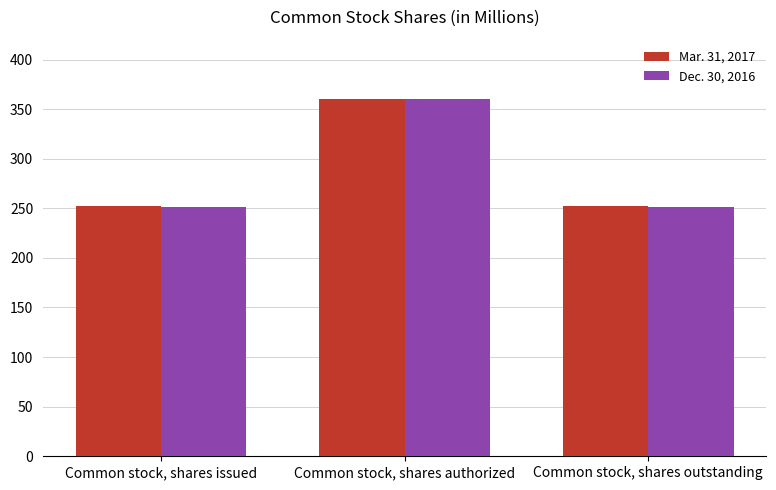

What is the lowest value of the Mar. 31, 2017 series?

252.6